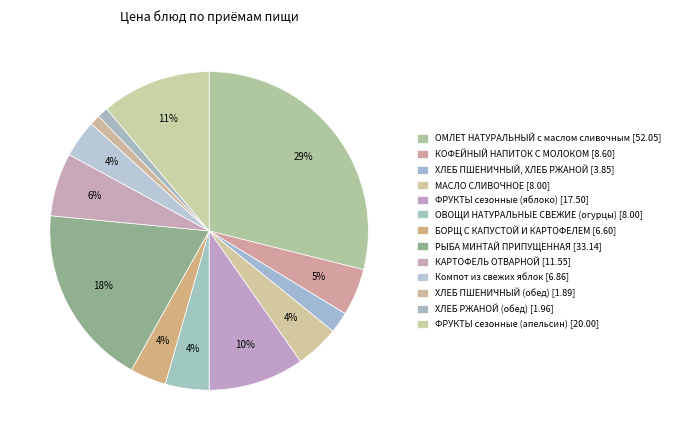

Count the number of slices in the pie.

13